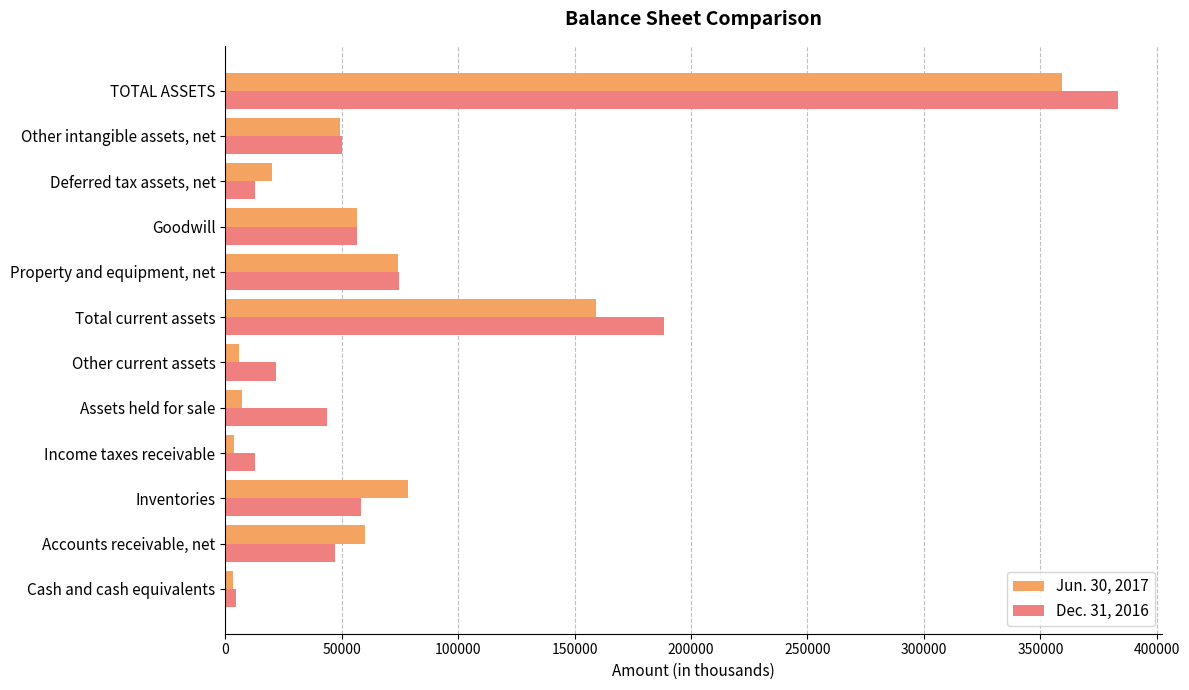

True or false: Jun. 30, 2017 has a value of 56660 at Goodwill.

True